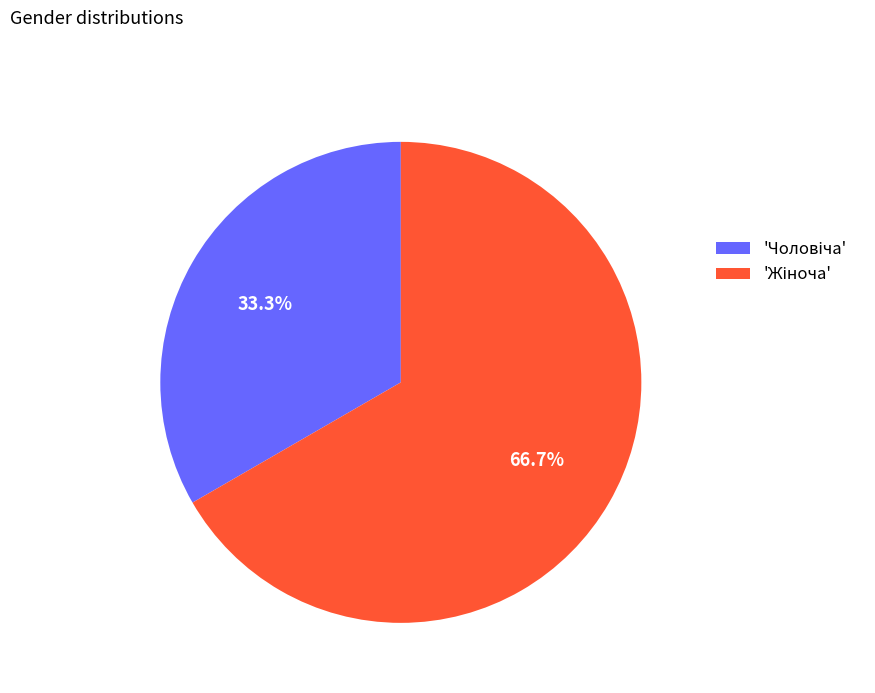

Does any single category account for the majority?

Yes